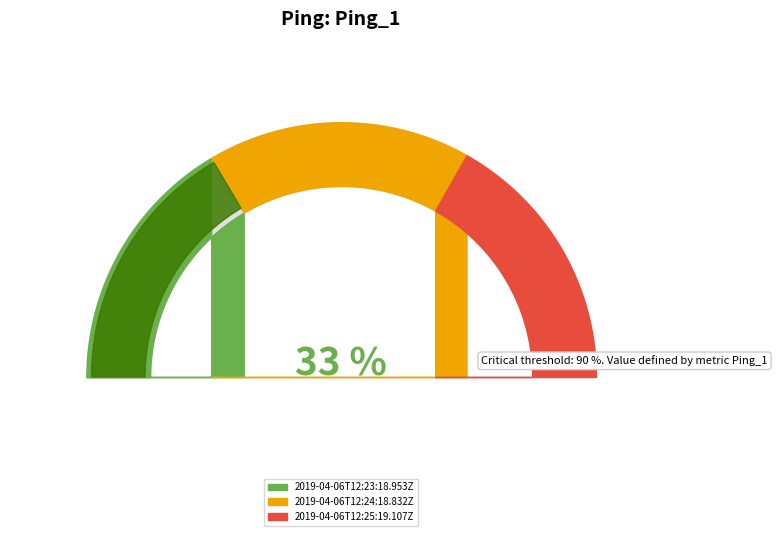

Is it true that 2019-04-06T12:24:18.832Z is 26% of the pie?

False